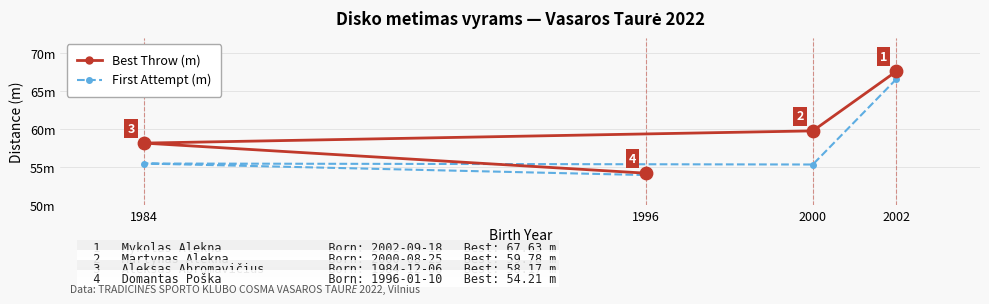

At which category is the sum across all series the highest?

2002